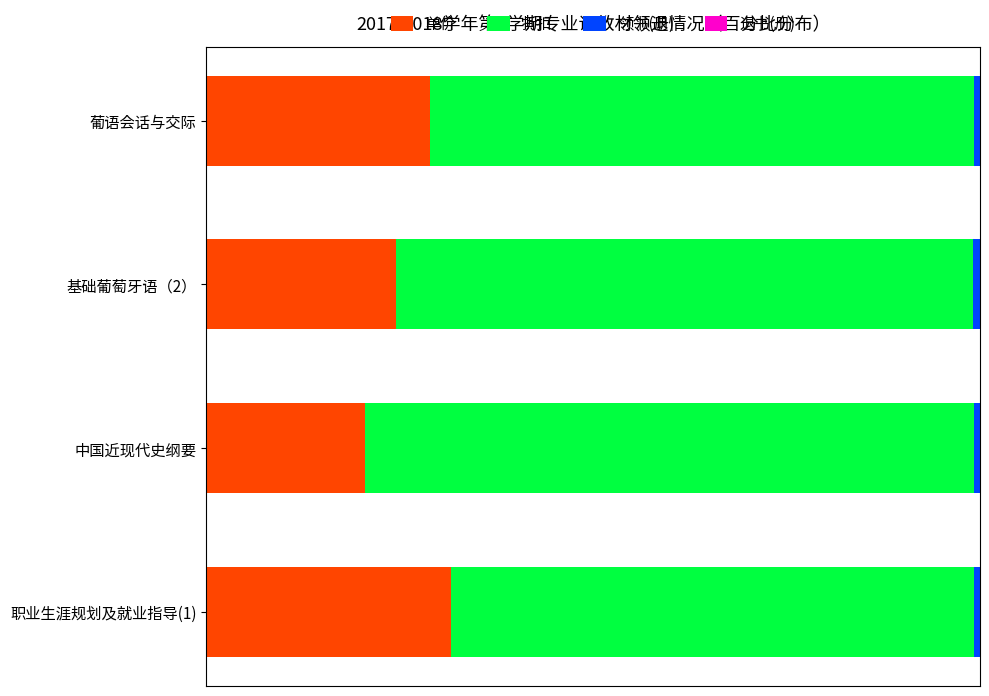

At which label is 单价 closest to 26?

基础葡萄牙语（2）